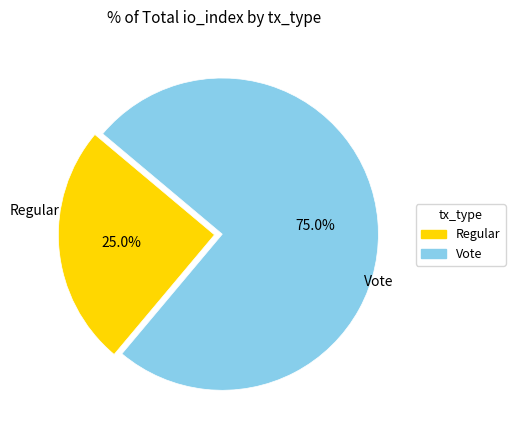

Which category accounts for the majority?

Vote